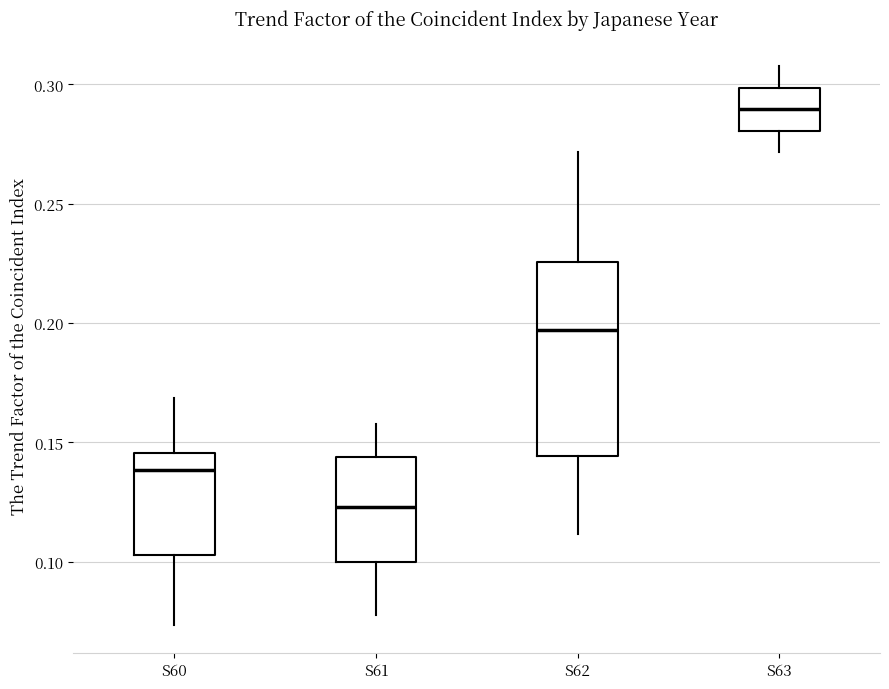

Which box is the tallest, from its lower edge to its upper edge?

S62